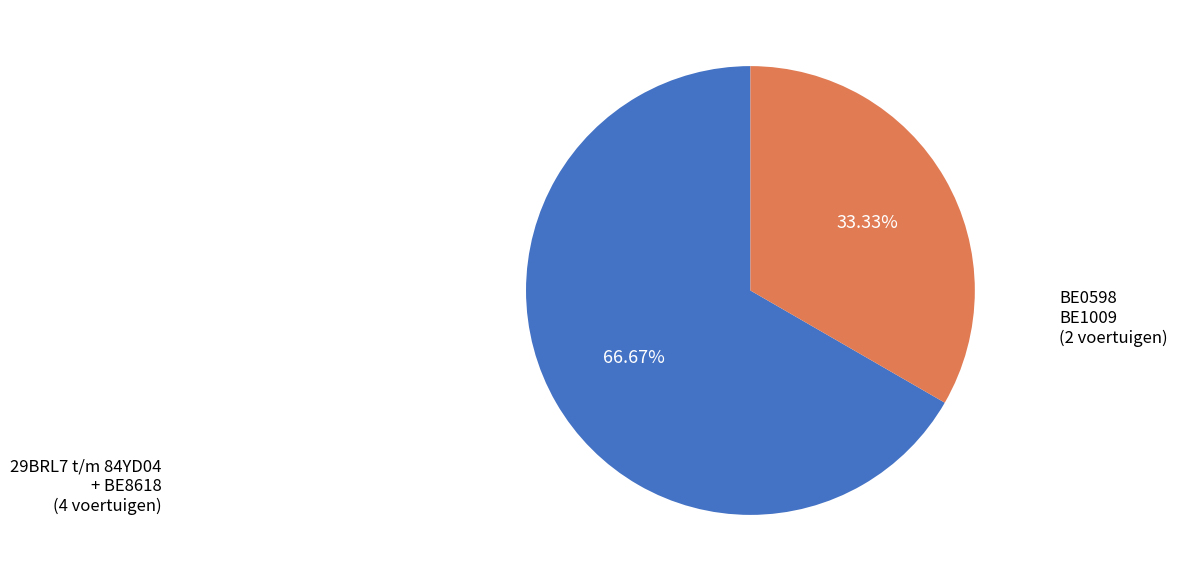

Is there any slice that represents more than half of the pie?

Yes